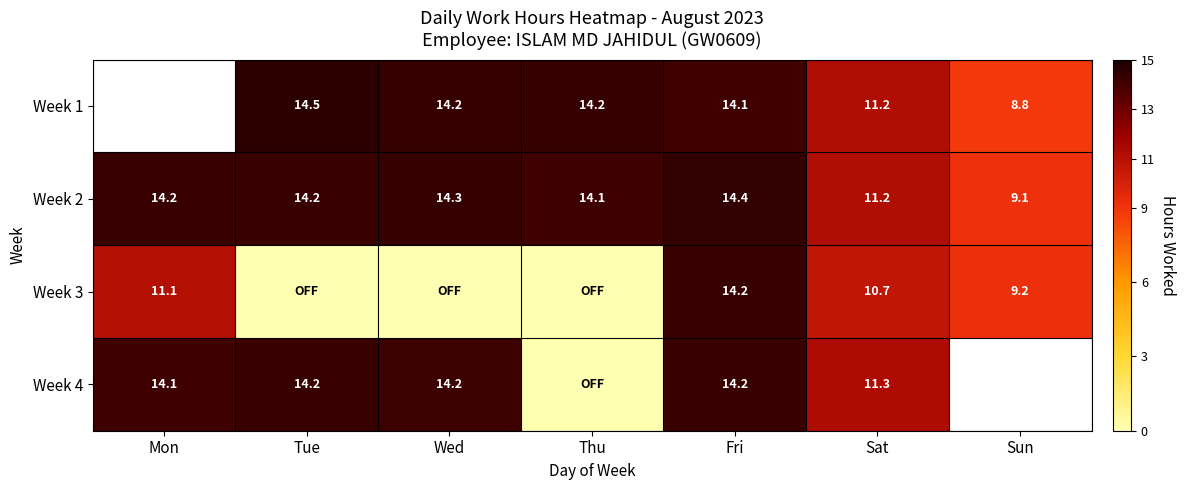

Is it true that Week 4 equals 11.3 at Sat?

True